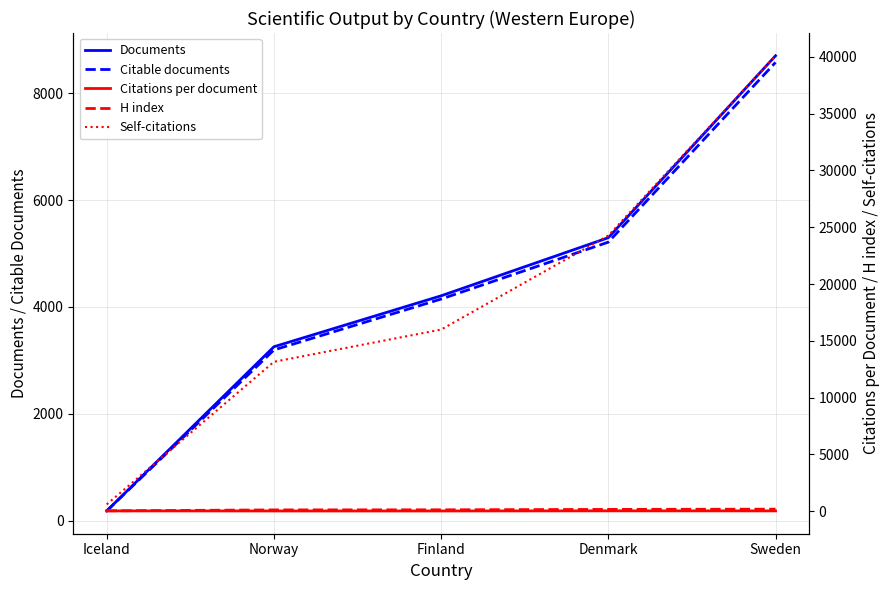

Does the chart have visible grid lines?

Yes